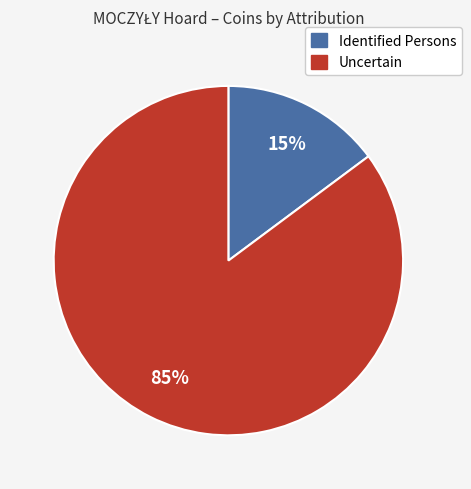

Does any single category account for the majority?

Yes